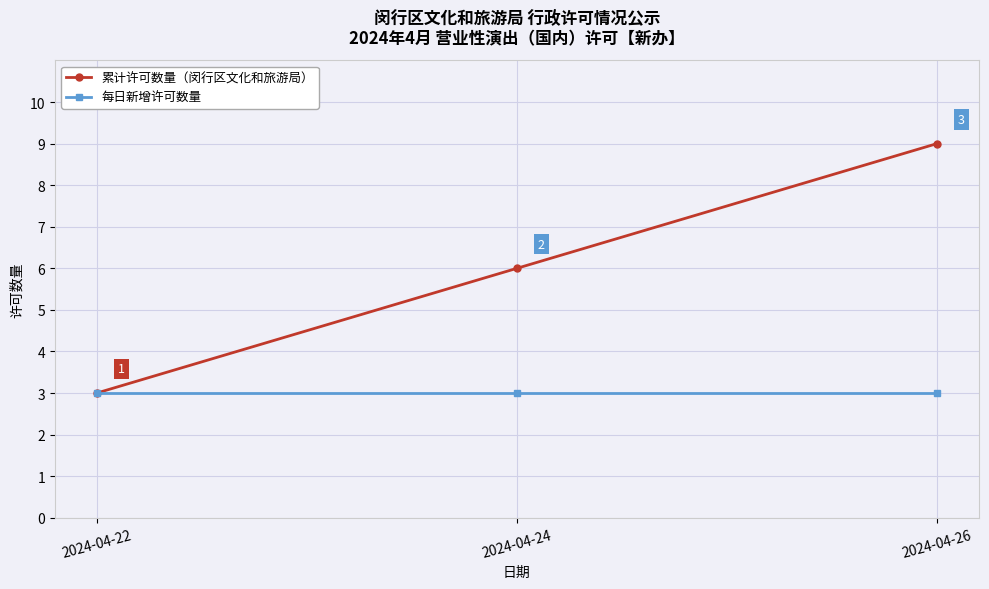

Which series changed the most between 2024-04-22 and 2024-04-24?

累计许可数量（闵行区文化和旅游局）